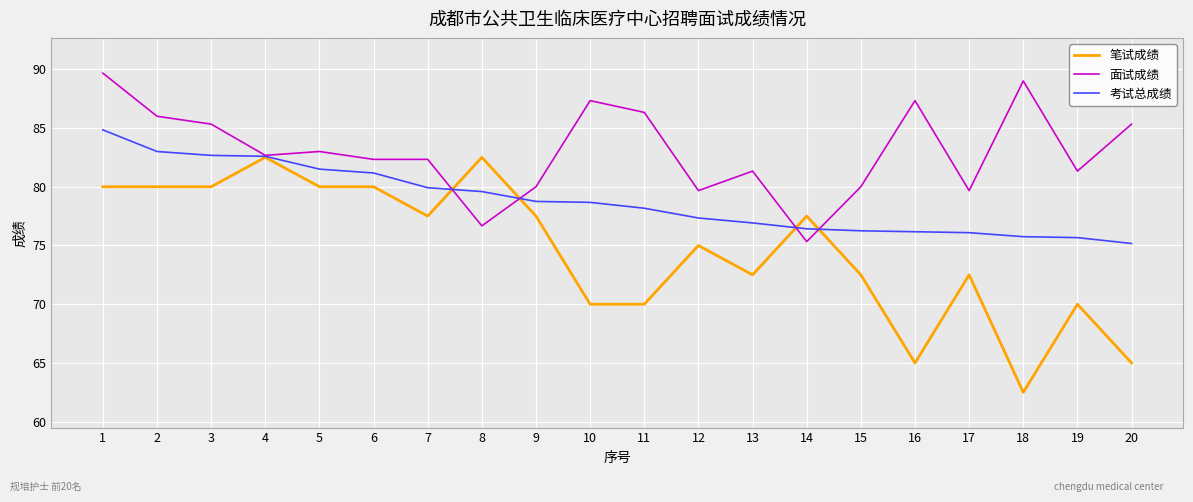

Is the value of 考试总成绩 at 15 greater than the value of 笔试成绩 at 17?

Yes